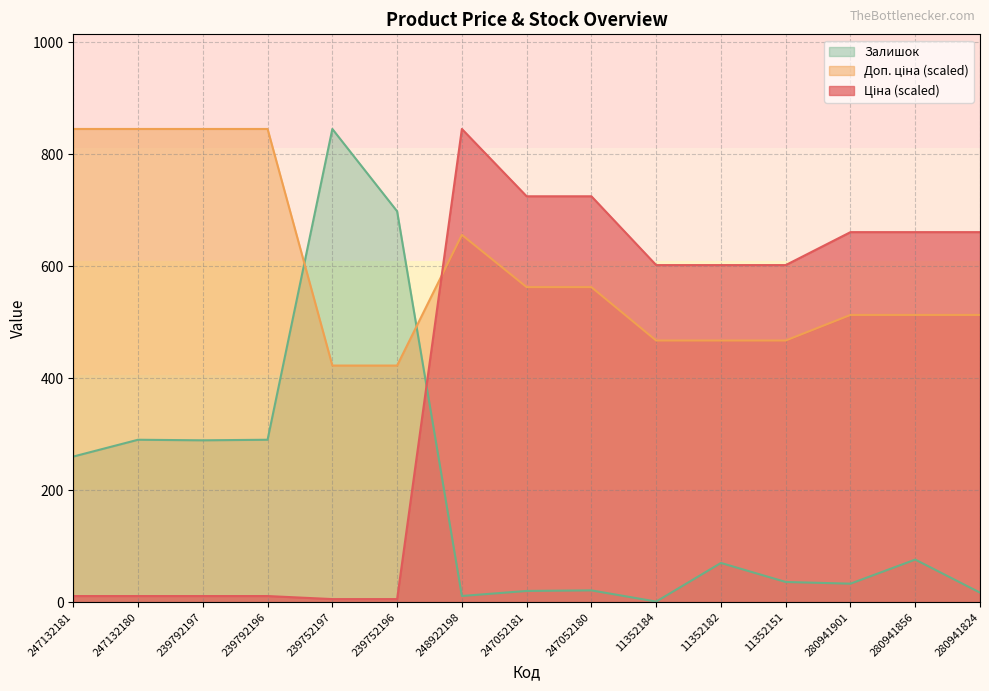

Reading right to left, extract all data points from this chart.

Ціна: 660.8	660.8	660.8	601.9	601.9	601.9	724.8	724.8	845.0	5.4	5.4	10.9	10.9	10.9	10.9
Доп. ціна: 512.9	512.9	512.9	467.2	467.2	467.2	562.6	562.6	655.9	422.5	422.5	845.0	845.0	845.0	845.0
Залишок: 17.0	76.0	33.0	36.0	70.0	1.0	21.0	20.0	11.0	698.0	845.0	290.0	289.0	290.0	260.0